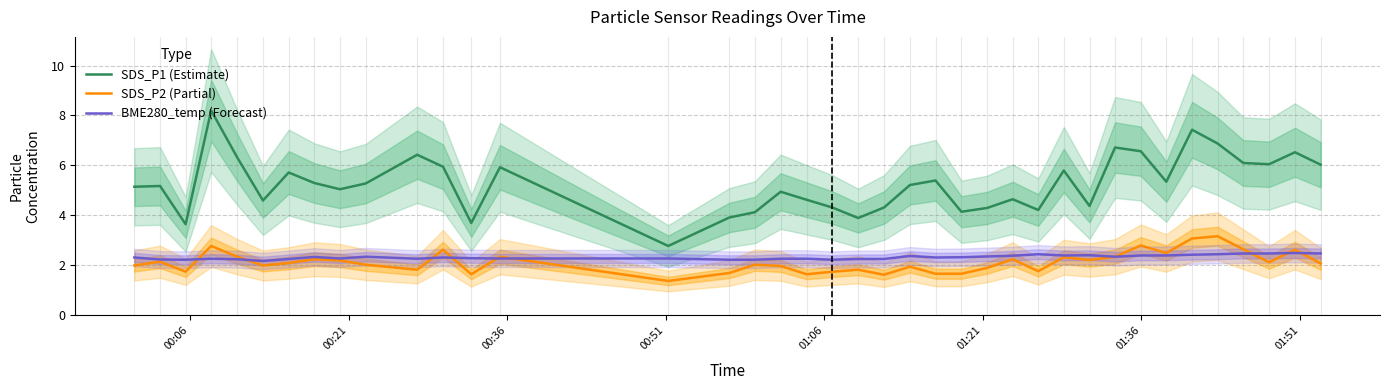

What is the minimum value for SDS_P2 (Partial)?

1.4